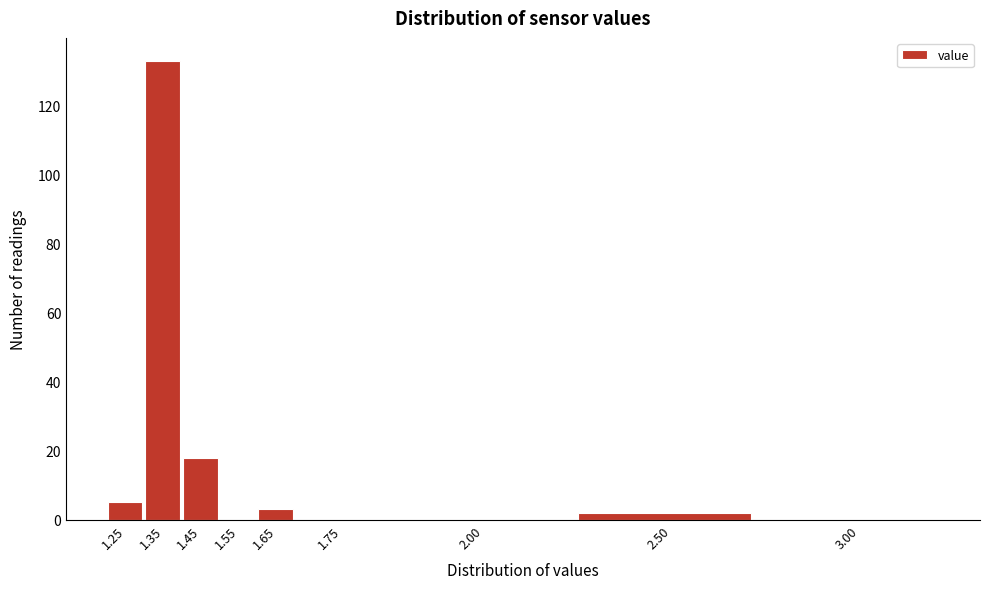

Reading left to right, extract all data points from this chart.

1.25=5	1.35=133	1.45=18	1.55=0	1.65=3	1.75=0	2.00=0	2.50=2	3.00=0